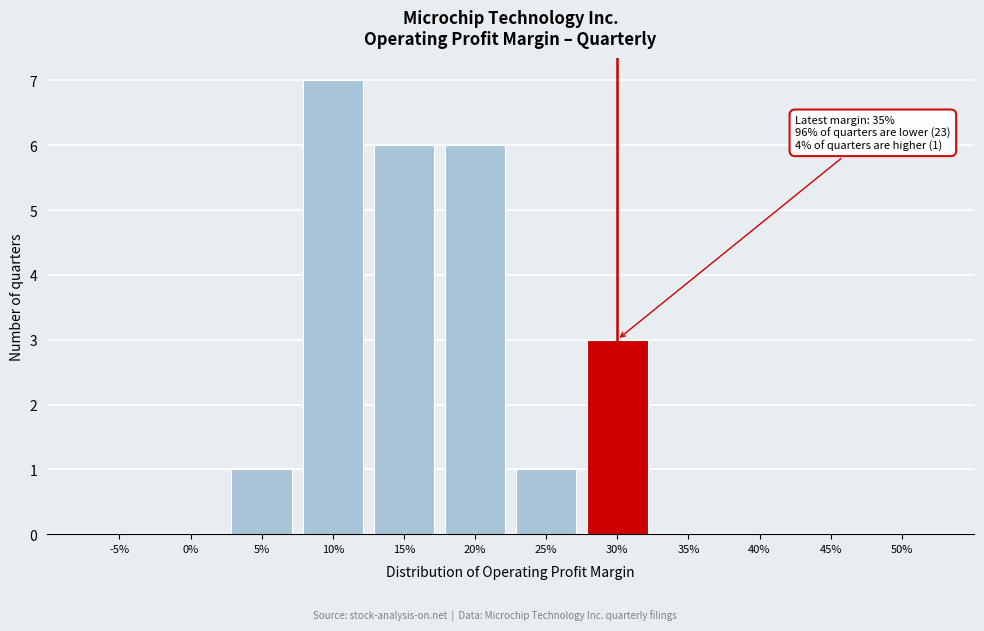

Reading left to right, what are all the values shown in this chart?

-5%=0	0%=0	5%=1	10%=7	15%=6	20%=6	25%=1	30%=3	35%=0	40%=0	45%=0	50%=0